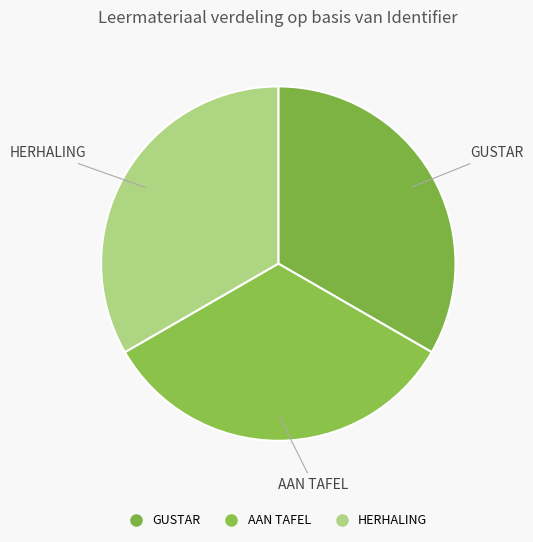

Which category has the biggest portion of the pie?

HERHALING